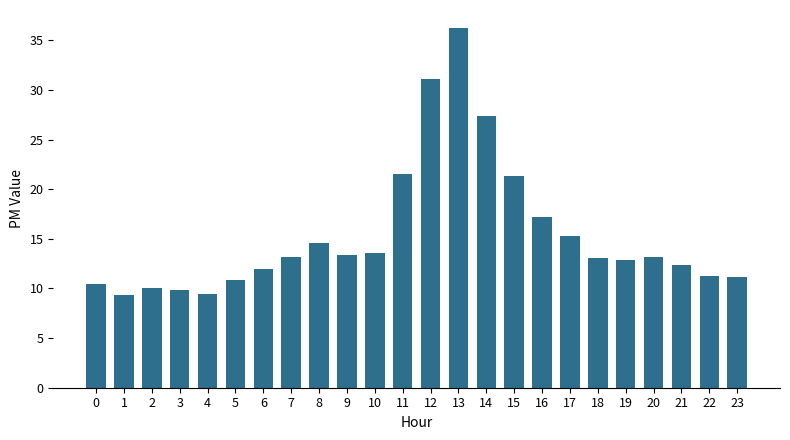

At which category does the chart reach its peak across all series?

13